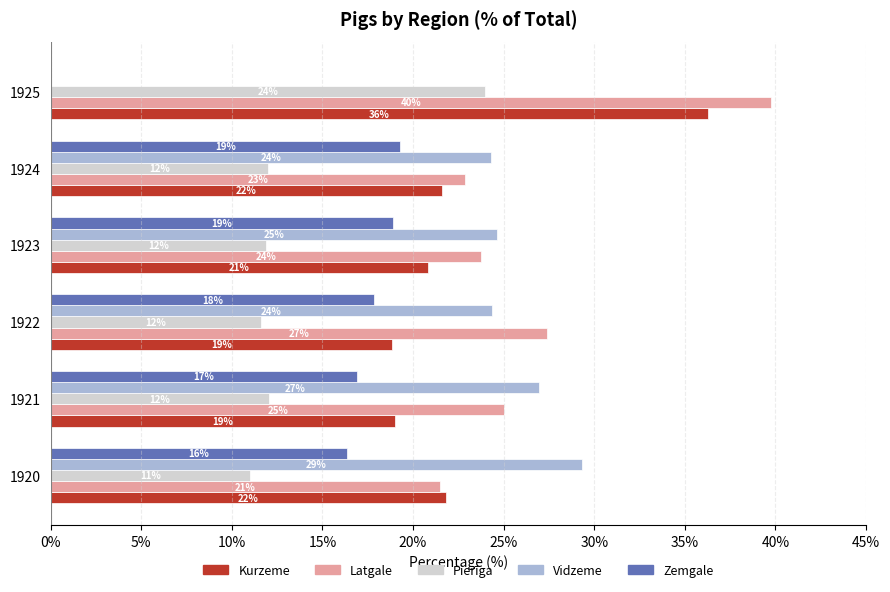

Count the number of data series in this chart.

5